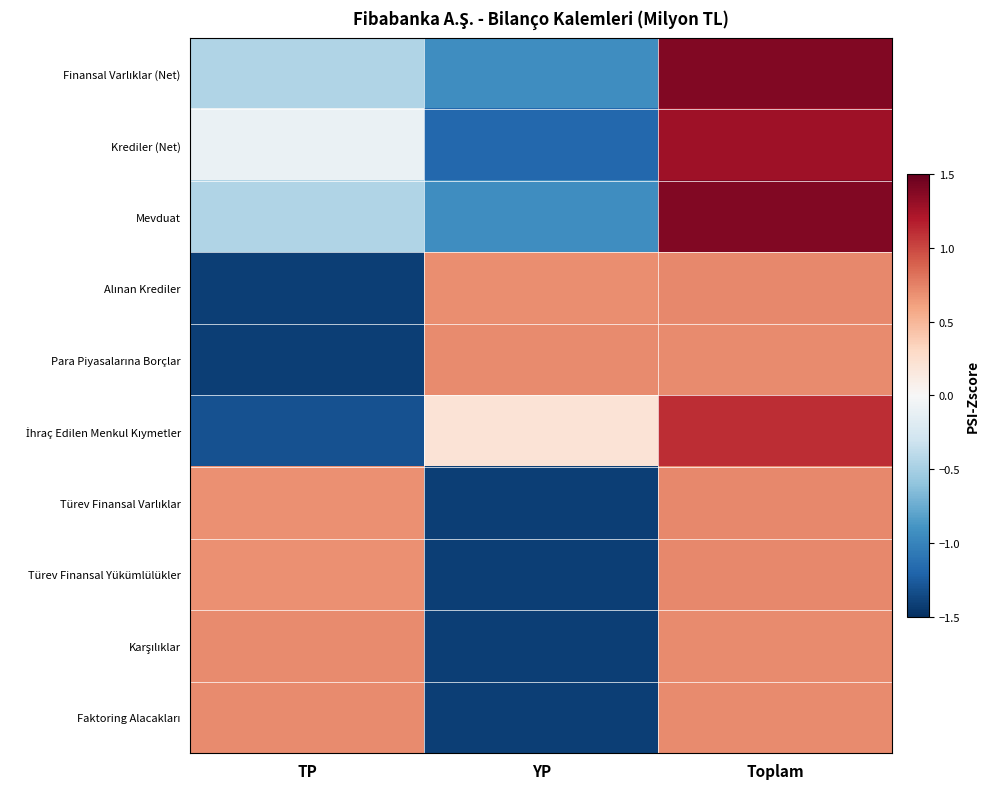

At which category does the chart reach its minimum across all series?

YP